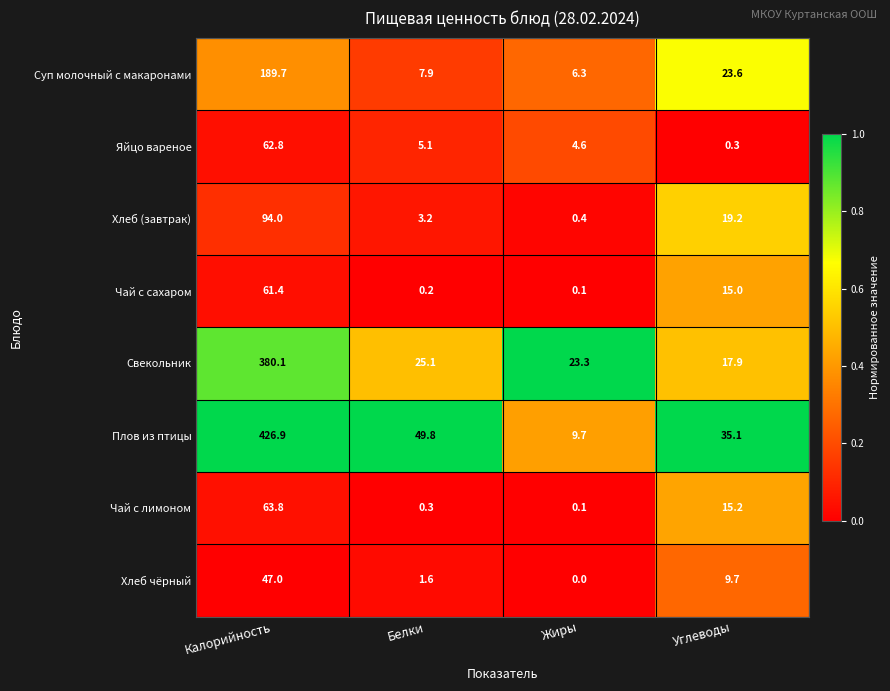

What is the spread (max minus min) of values at Белки?

49.6